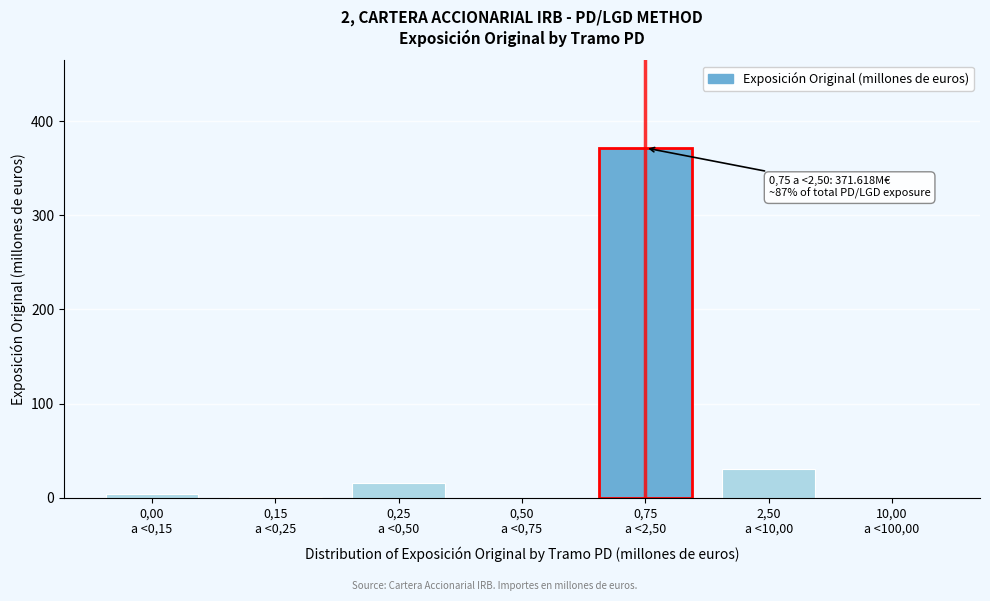

What is the sum of all values?

422.8